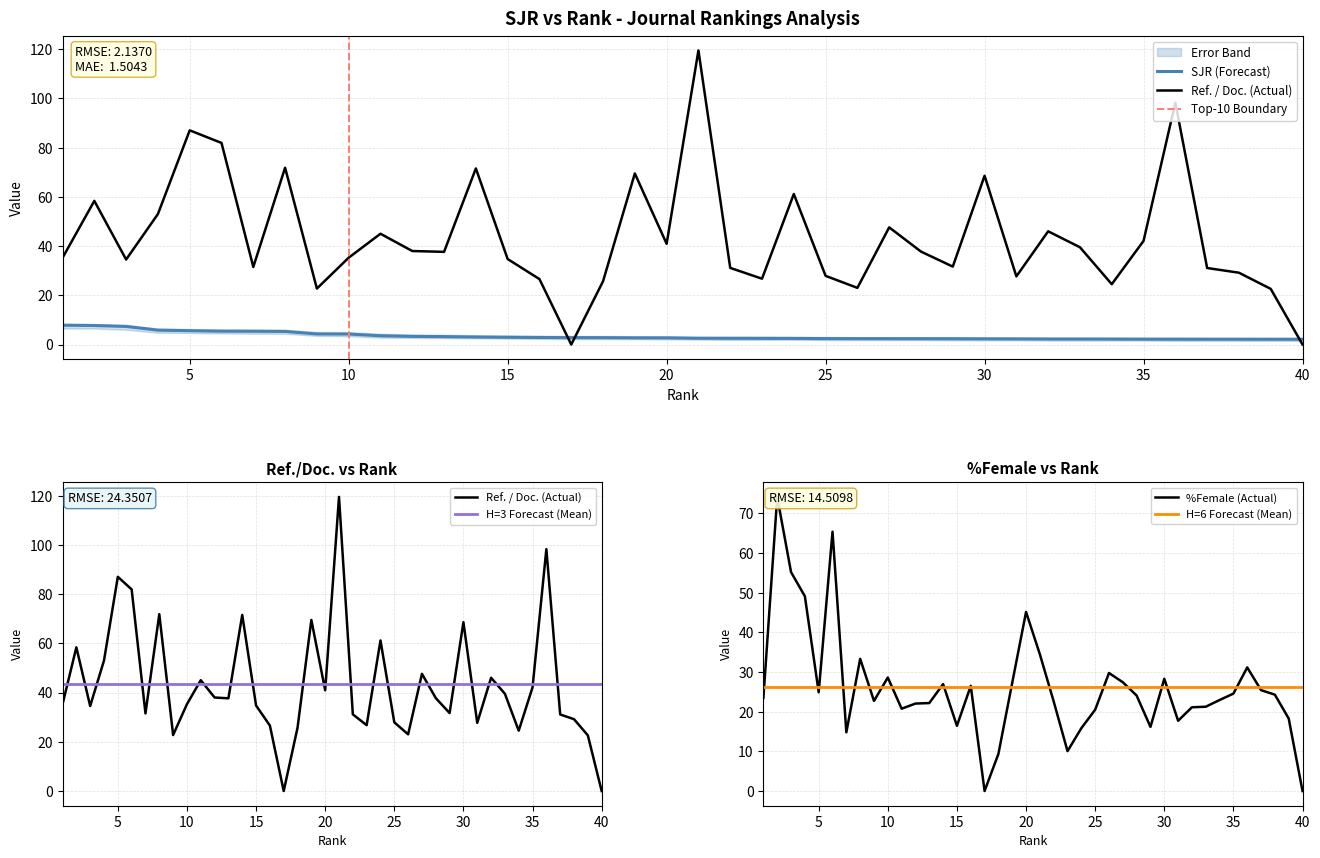

List the series in order of their peak value, highest first.

Ref. / Doc., %Female, SJR